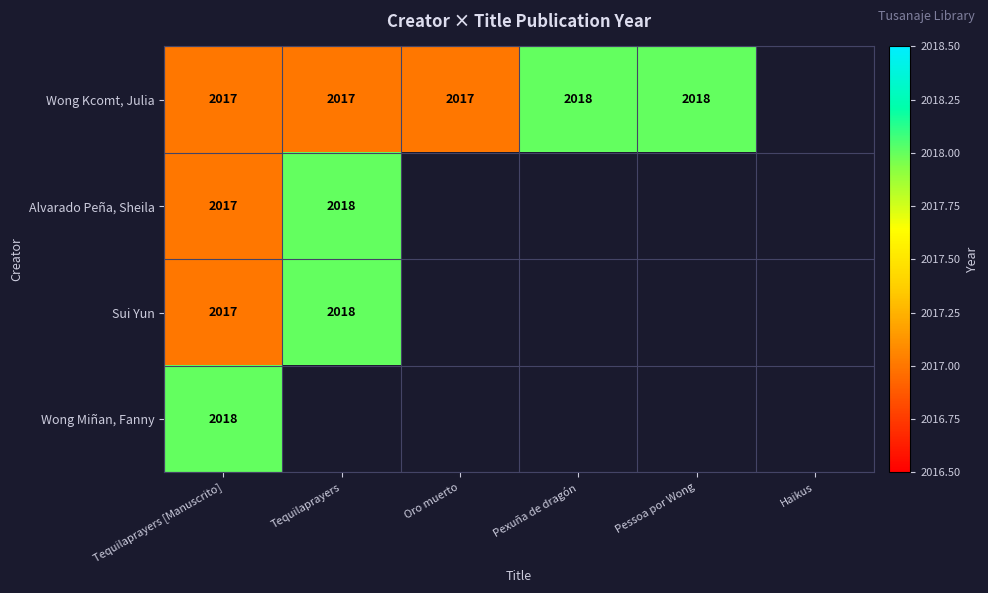

At which category does the chart reach its minimum across all series?

Tequilaprayers [Manuscrito]